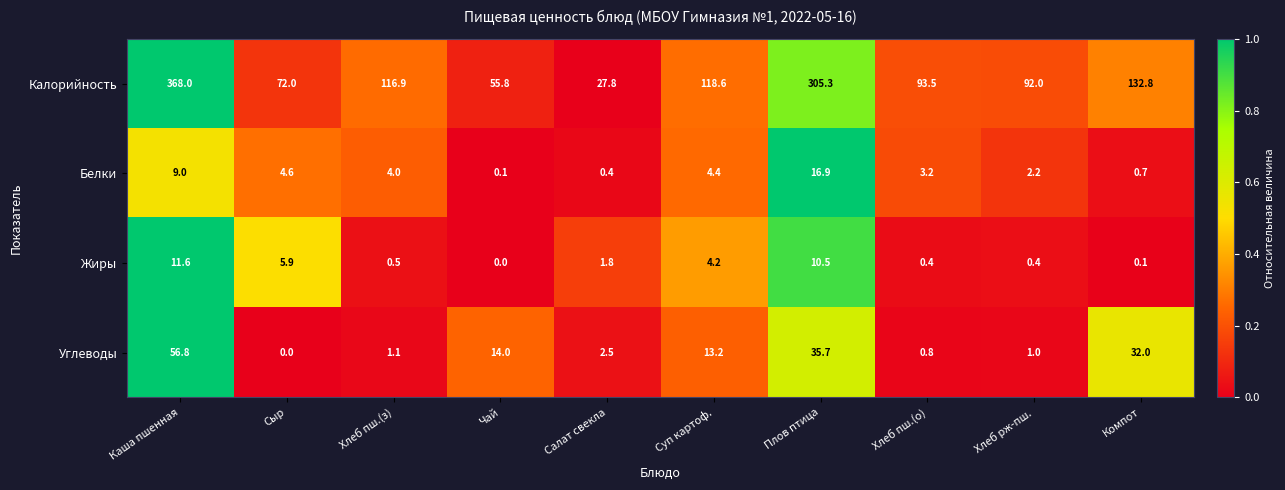

What is the maximum value shown in the chart?

368.0